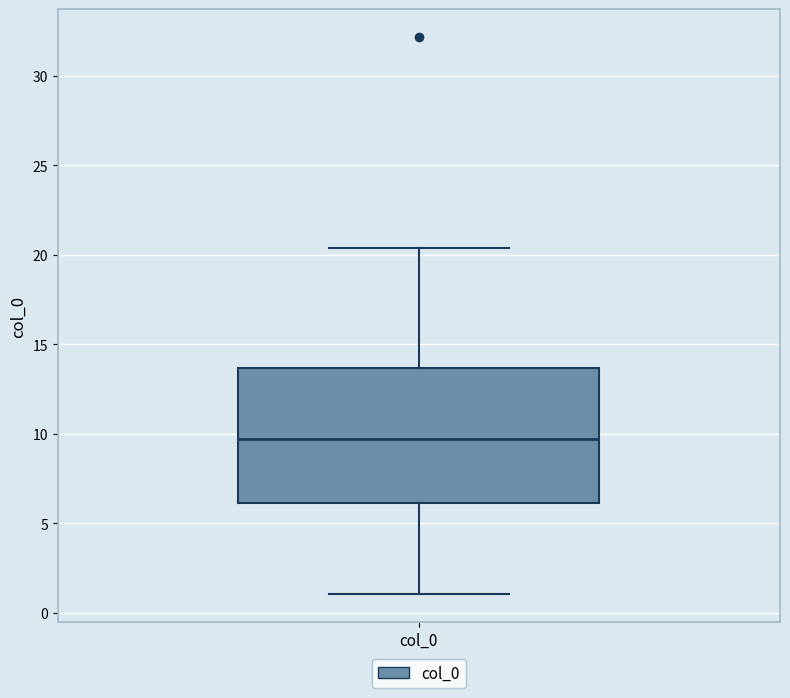

Where does the median line of the box for col_0 sit on the y-axis? The values are not printed on the chart, so give them approximately, as read against the axis.

9.5